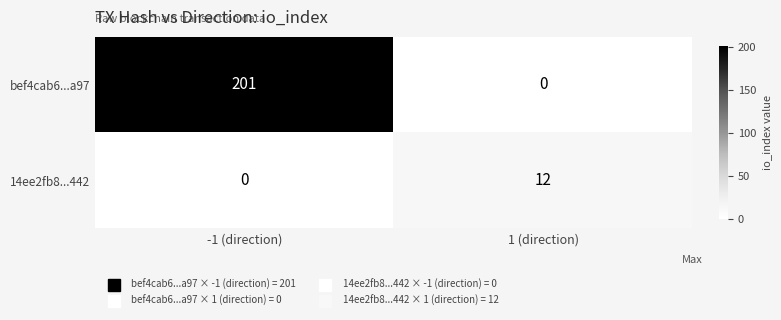

How many values in the 14ee2fb8...442 series are below 12?

1